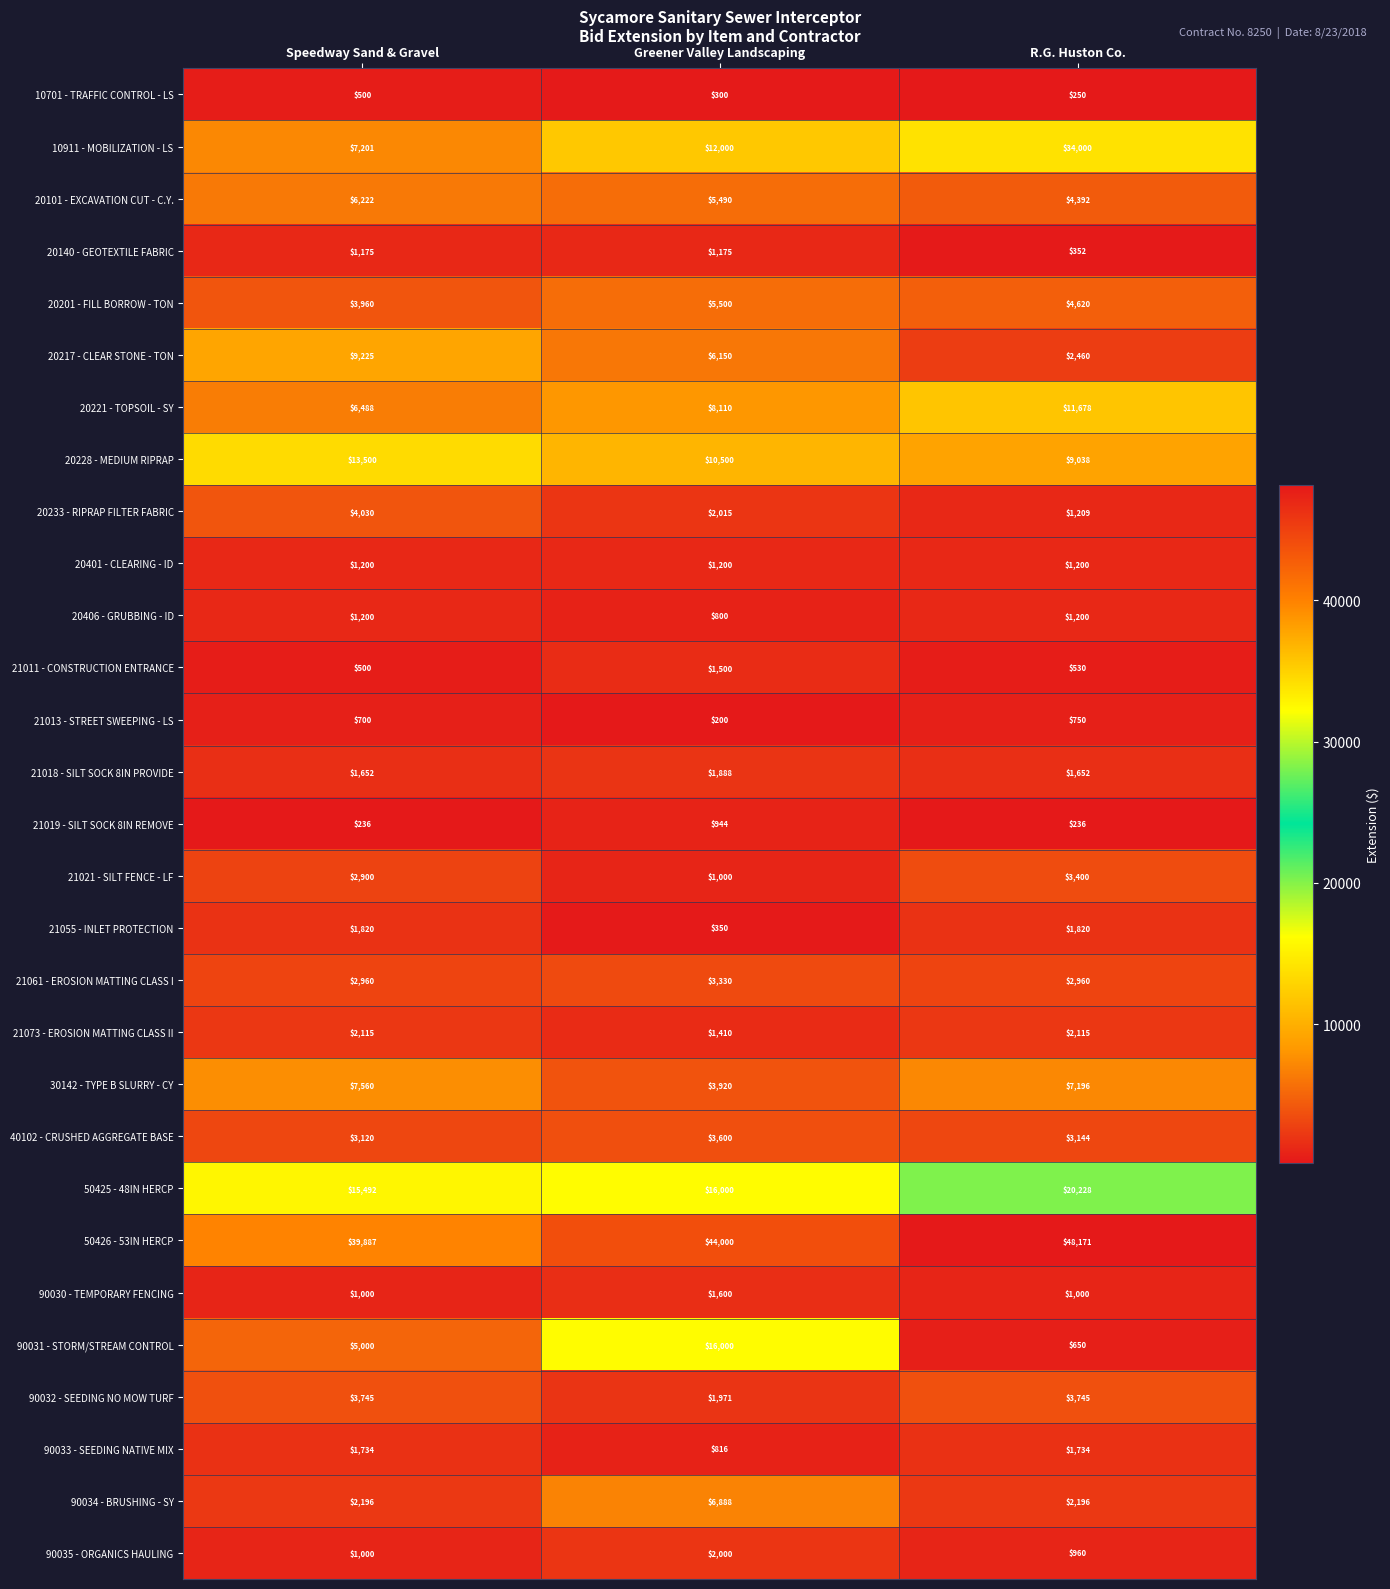

List the labels in order of 30142 - TYPE B SLURRY - CY value, largest first.

Speedway Sand & Gravel, R.G. Huston Co., Greener Valley Landscaping